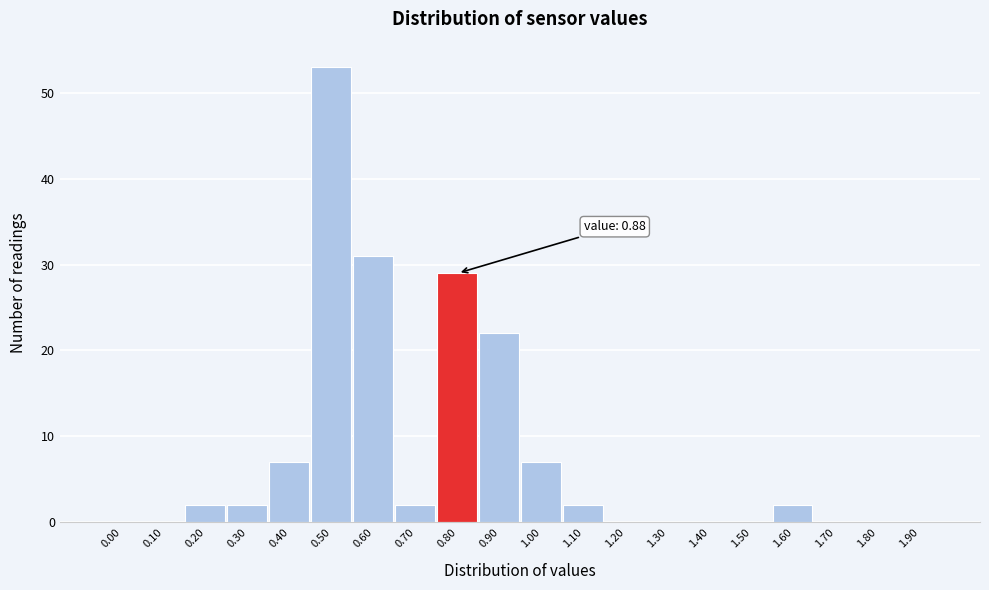

Reading left to right, list all the values displayed in this chart.

0.00=0	0.10=0	0.20=2	0.30=2	0.40=7	0.50=53	0.60=31	0.70=2	0.80=29	0.90=22	1.00=7	1.10=2	1.20=0	1.30=0	1.40=0	1.50=0	1.60=2	1.70=0	1.80=0	1.90=0